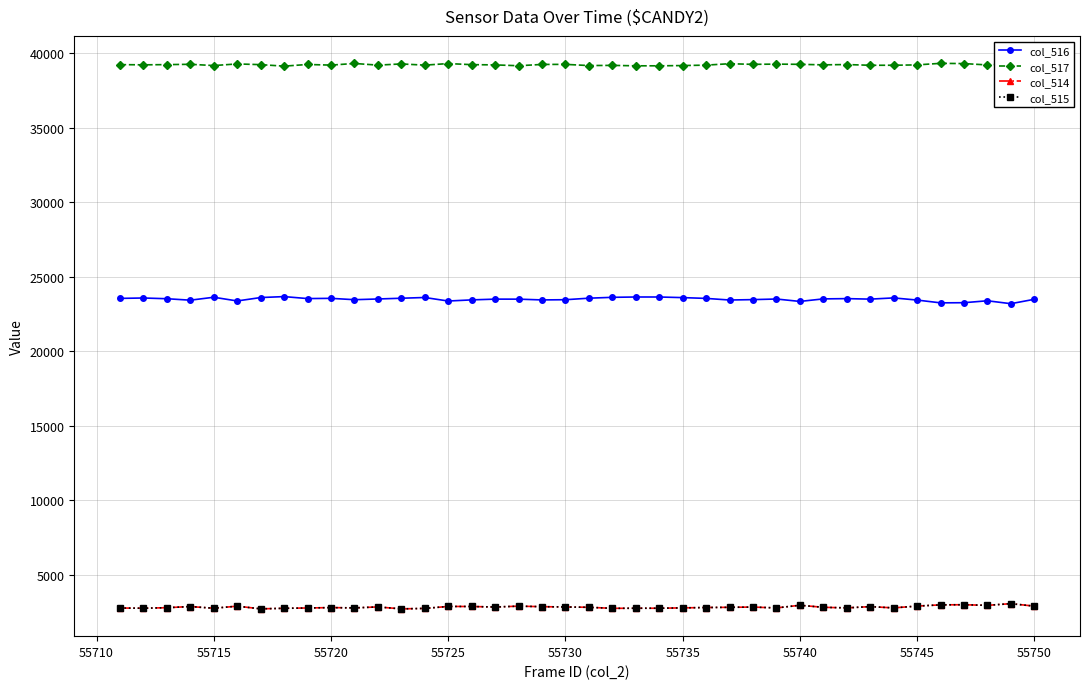

What is the minimum value for col_517?

39124